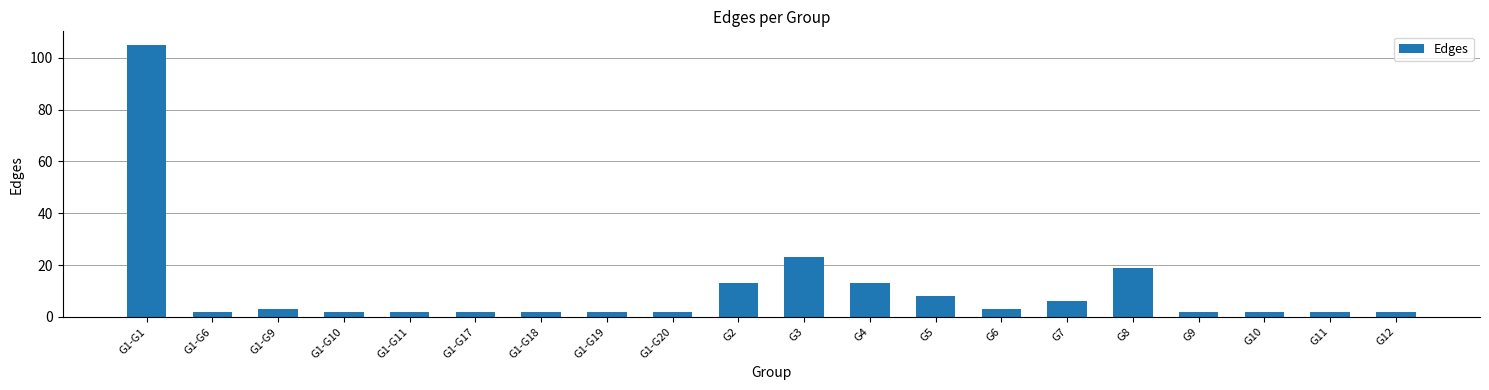

Count the number of data series in this chart.

1